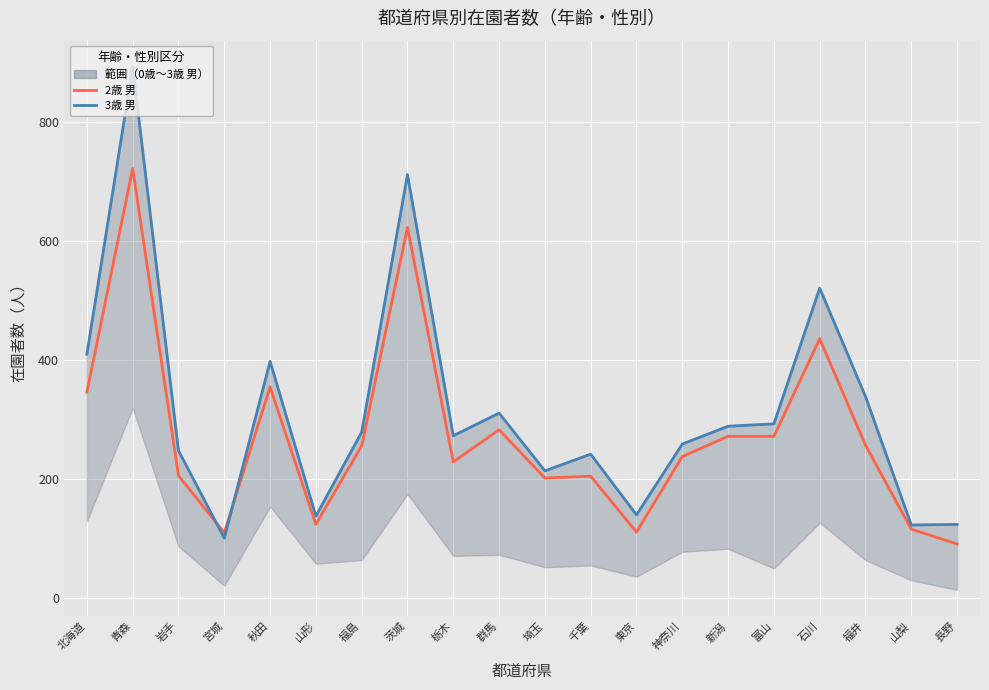

At which label is 2歳 男 closest to 406?

石川